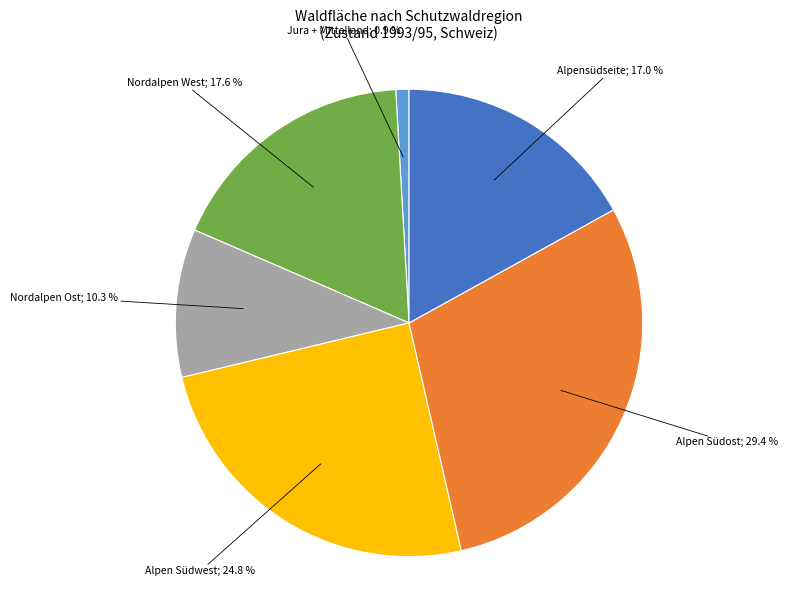

Is there any slice that represents more than half of the pie?

No